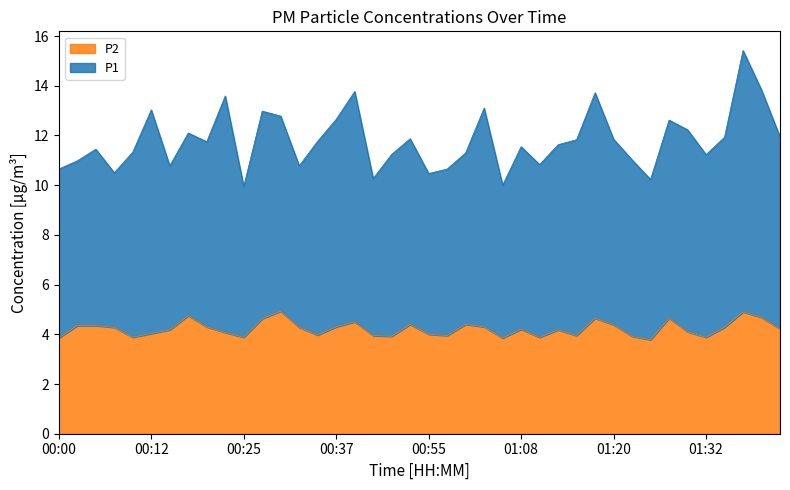

What is the sum of all values?

168.9